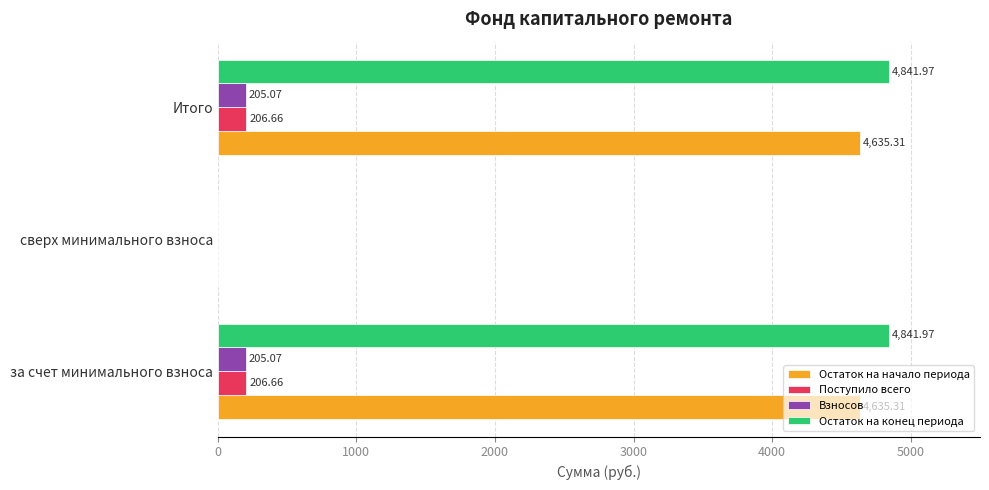

What is the maximum value for Остаток на конец периода?

4842.0